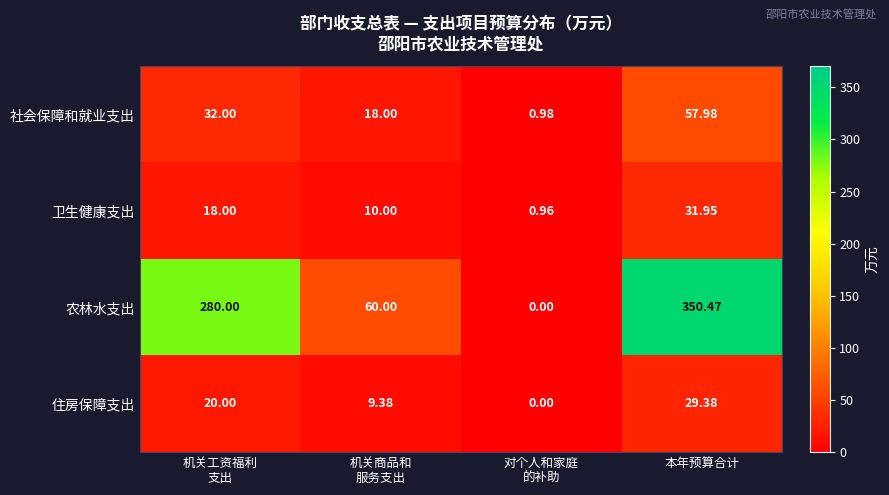

Rank the series by their maximum value, from highest to lowest.

农林水支出, 社会保障和就业支出, 卫生健康支出, 住房保障支出